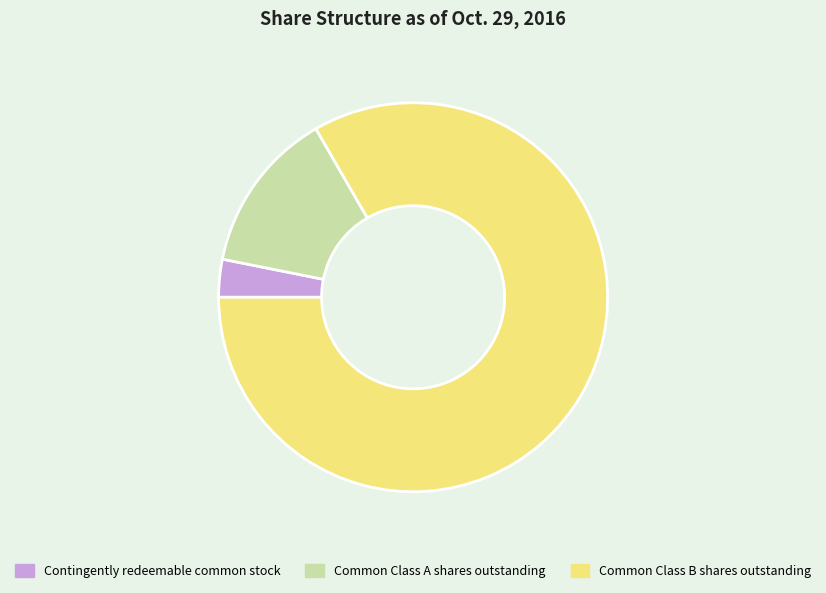

Which has a higher value, Contingently redeemable common stock or Common Class A shares outstanding?

Common Class A shares outstanding